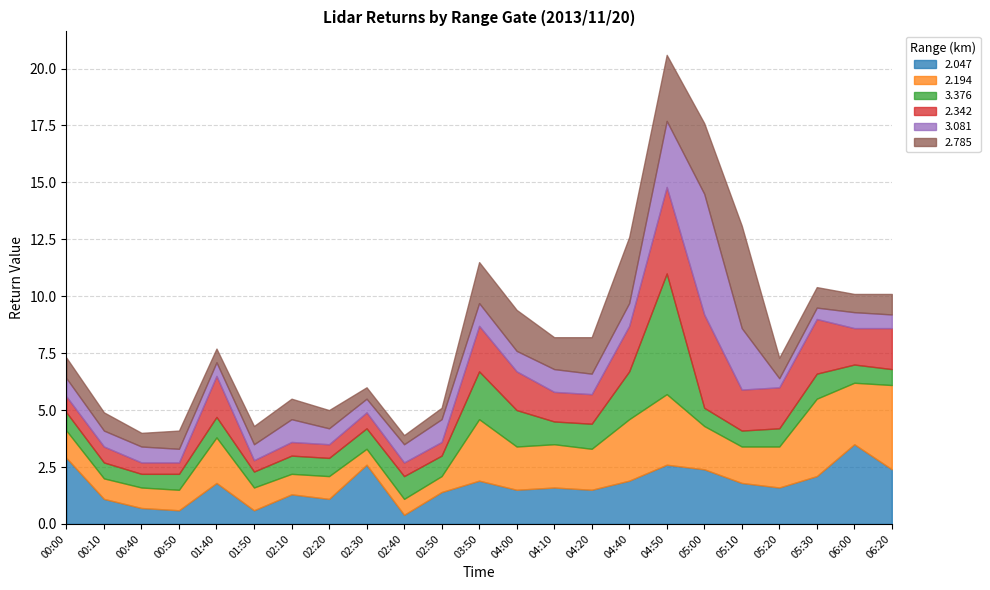

Reading right to left, transcribe all the data shown in this chart.

2.047: 06:20=2.4	06:00=3.5	05:30=2.1	05:20=1.6	05:10=1.8	05:00=2.4	04:50=2.6	04:40=1.9	04:20=1.5	04:10=1.6	04:00=1.5	03:50=1.9	02:50=1.4	02:40=0.4	02:30=2.6	02:20=1.1	02:10=1.3	01:50=0.6	01:40=1.8	00:50=0.6	00:40=0.7	00:10=1.1	00:00=2.9
2.194: 06:20=3.7	06:00=2.7	05:30=3.4	05:20=1.8	05:10=1.6	05:00=1.9	04:50=3.1	04:40=2.7	04:20=1.8	04:10=1.9	04:00=1.9	03:50=2.7	02:50=0.7	02:40=0.7	02:30=0.7	02:20=1.0	02:10=0.9	01:50=1.0	01:40=2.0	00:50=0.9	00:40=0.9	00:10=0.9	00:00=1.2
3.376: 06:20=0.7	06:00=0.8	05:30=1.1	05:20=0.8	05:10=0.7	05:00=0.8	04:50=5.3	04:40=2.1	04:20=1.1	04:10=1.0	04:00=1.6	03:50=2.1	02:50=0.9	02:40=1.0	02:30=0.9	02:20=0.8	02:10=0.8	01:50=0.7	01:40=0.9	00:50=0.7	00:40=0.6	00:10=0.7	00:00=0.8
2.342: 06:20=1.8	06:00=1.6	05:30=2.4	05:20=1.8	05:10=1.8	05:00=4.1	04:50=3.8	04:40=2.0	04:20=1.3	04:10=1.3	04:00=1.7	03:50=2.0	02:50=0.6	02:40=0.6	02:30=0.7	02:20=0.6	02:10=0.6	01:50=0.5	01:40=1.8	00:50=0.5	00:40=0.5	00:10=0.7	00:00=0.7
3.081: 06:20=0.6	06:00=0.7	05:30=0.5	05:20=0.4	05:10=2.7	05:00=5.3	04:50=2.9	04:40=1.0	04:20=0.9	04:10=1.0	04:00=0.9	03:50=1.0	02:50=1.0	02:40=0.8	02:30=0.6	02:20=0.7	02:10=1.0	01:50=0.7	01:40=0.6	00:50=0.6	00:40=0.7	00:10=0.7	00:00=0.8
2.785: 06:20=0.9	06:00=0.8	05:30=0.9	05:20=0.9	05:10=4.5	05:00=3.1	04:50=2.9	04:40=2.9	04:20=1.6	04:10=1.4	04:00=1.8	03:50=1.8	02:50=0.5	02:40=0.4	02:30=0.5	02:20=0.8	02:10=0.9	01:50=0.8	01:40=0.6	00:50=0.8	00:40=0.6	00:10=0.8	00:00=0.9